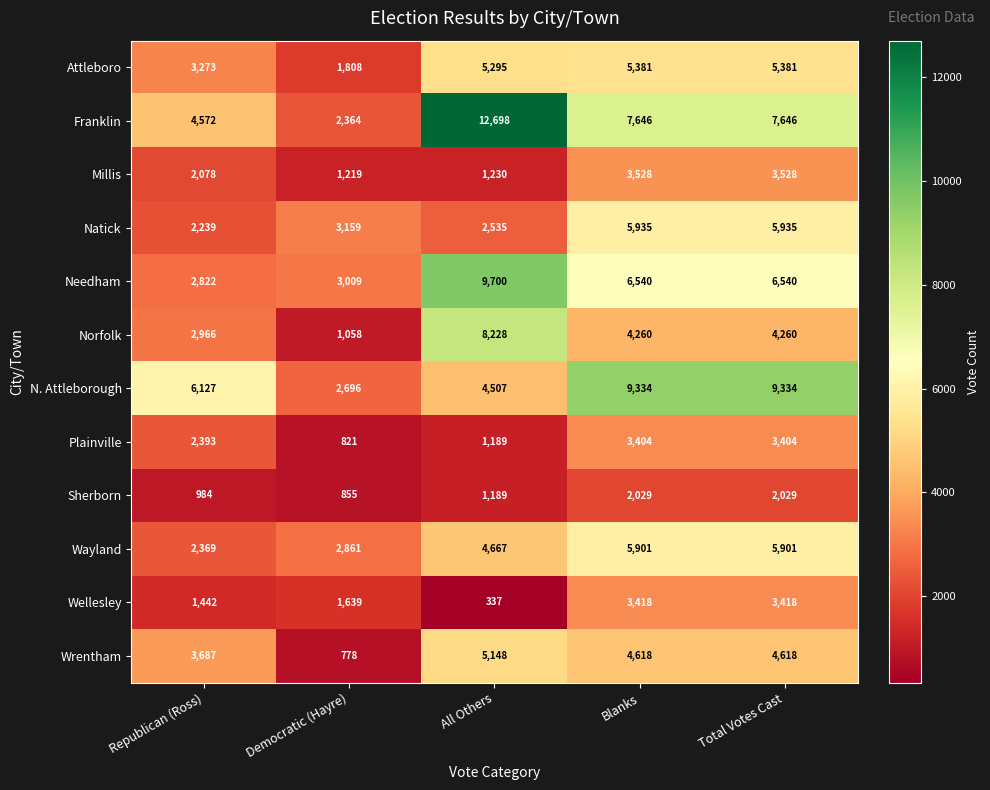

What is the difference between the Plainville values at Republican (Ross) and Total Votes Cast?

1011